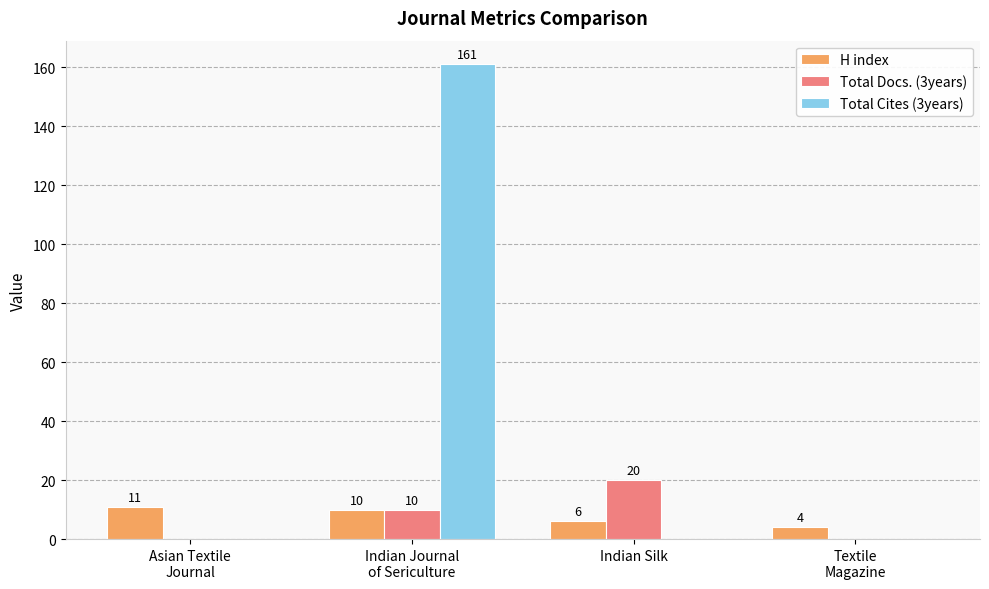

The value of H index at Indian Silk is 6. True or false?

True